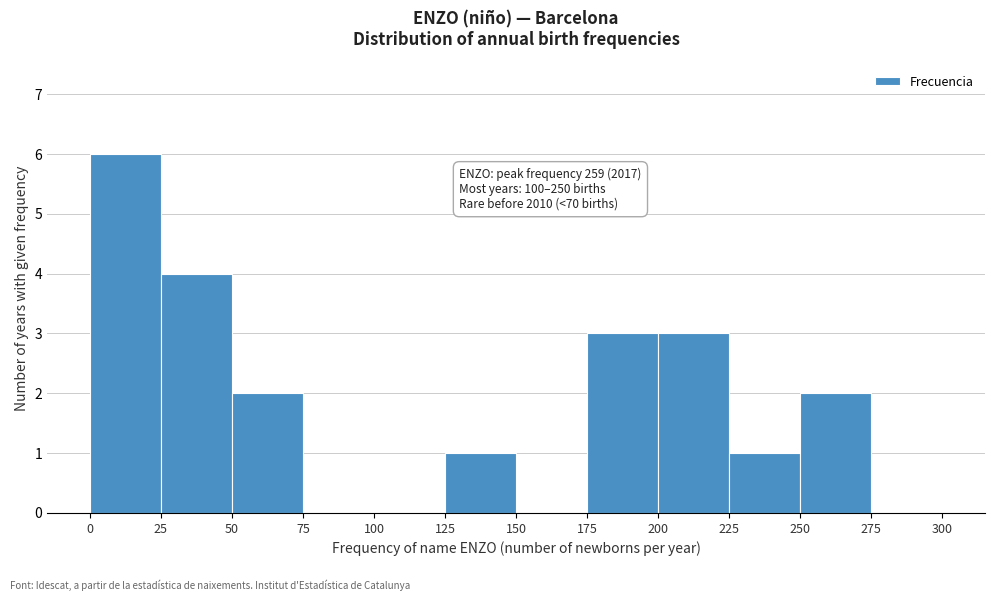

Which range on the x-axis has the tallest bar?

0 to 25